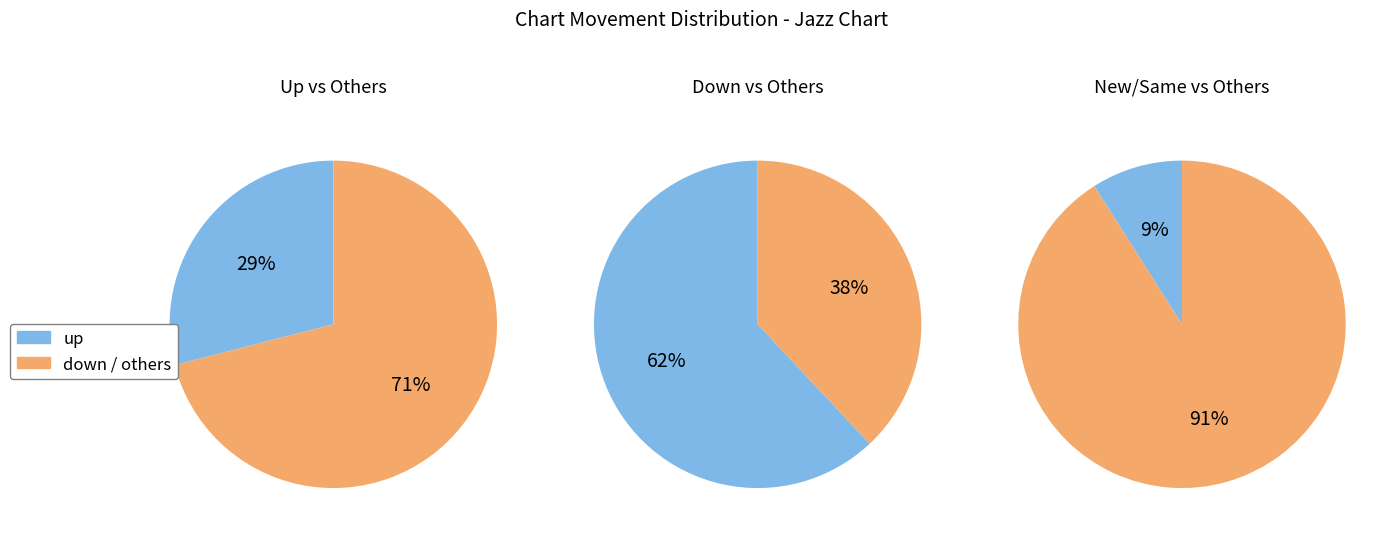

Which category has the biggest portion of the pie?

down